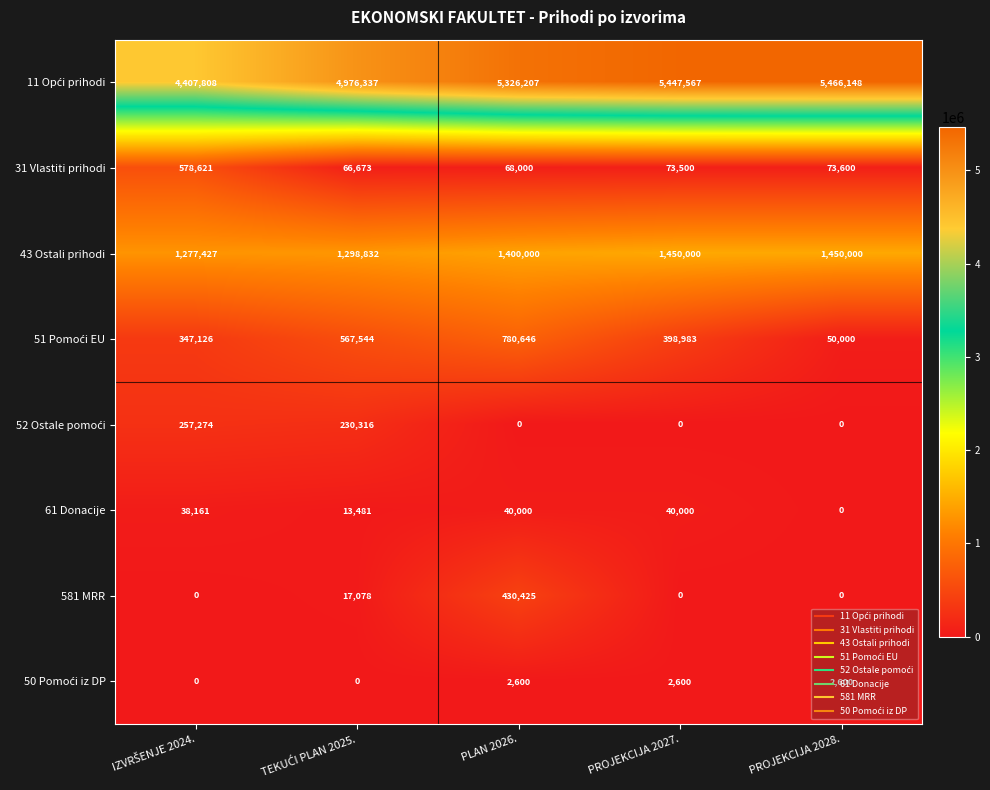

What is the average value of the 31 Vlastiti prihodi series?

172079